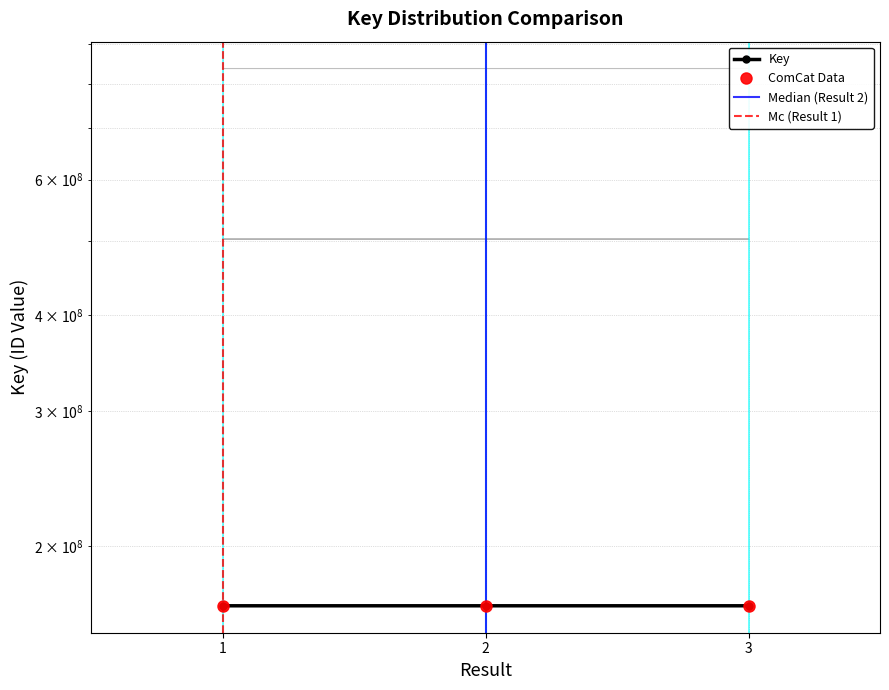

Where does the data first go above 167442998?

2